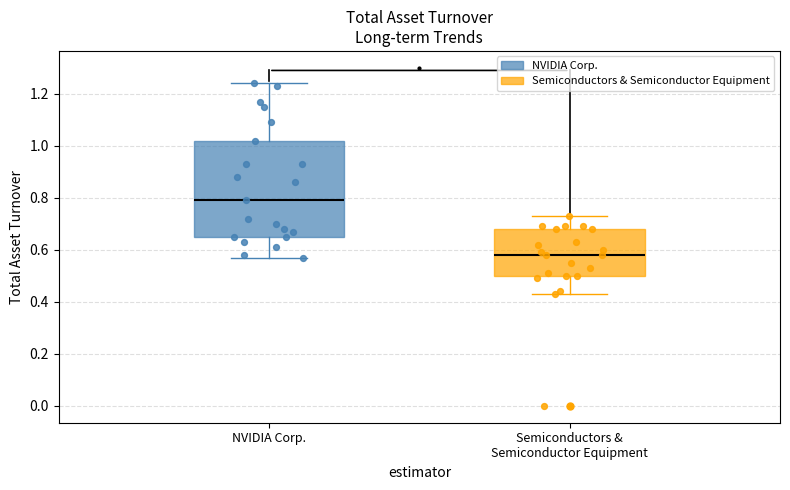

Which box is the tallest, from its lower edge to its upper edge?

NVIDIA Corp.